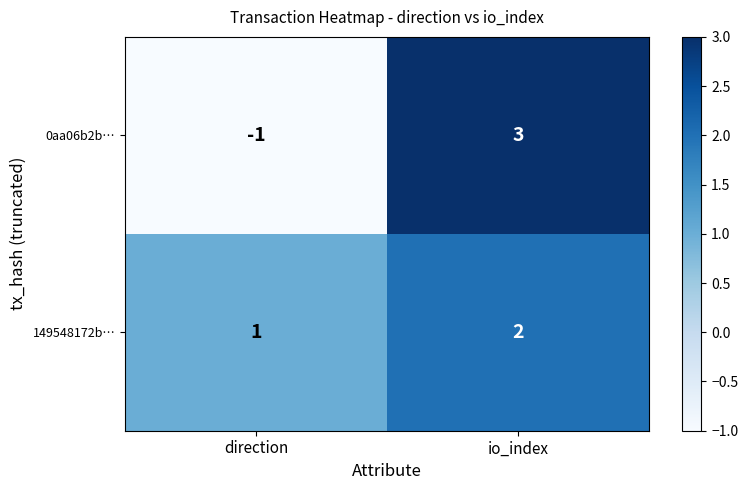

Which label corresponds to the largest value in the chart?

io_index